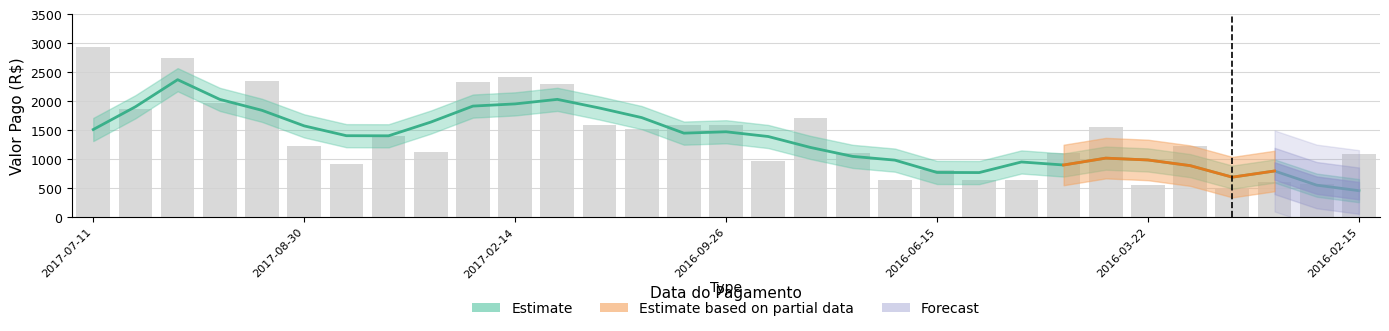

What is the average value?

1398.2